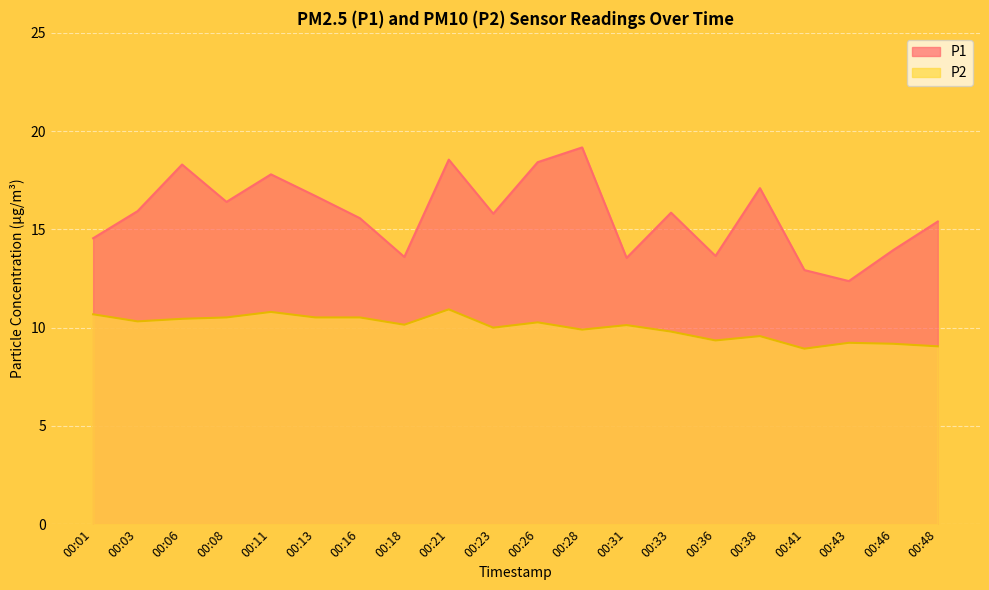

True or false: P1 and P2 intersect in this chart.

False